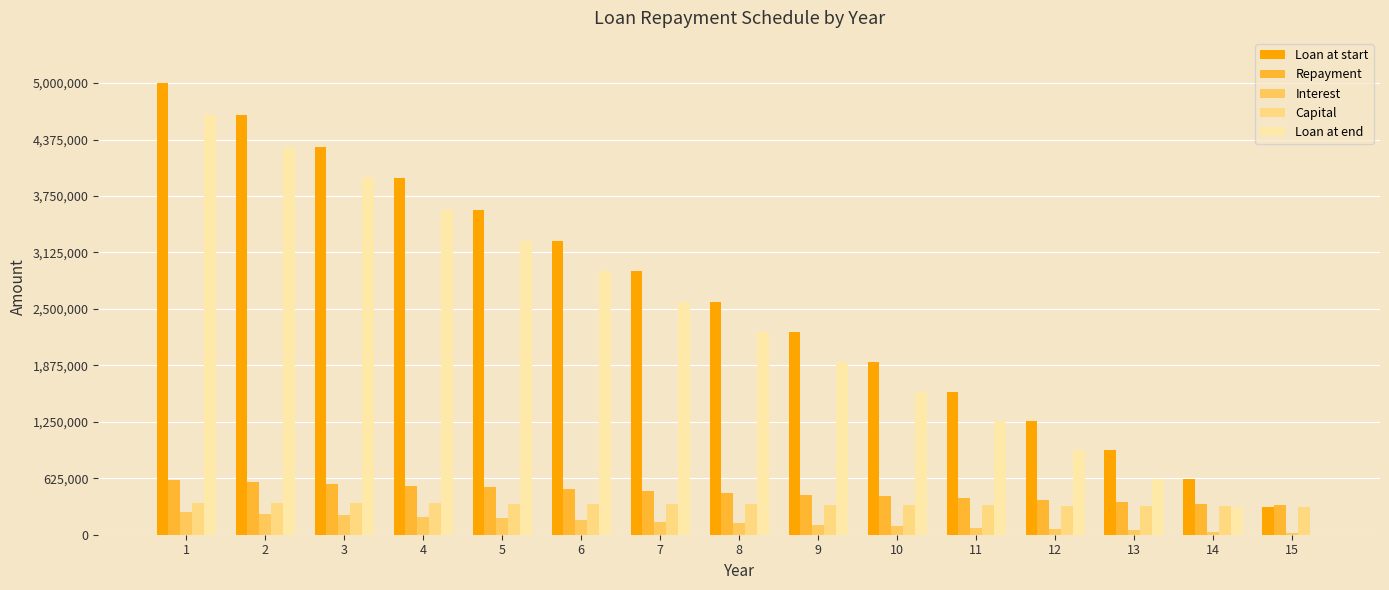

Which series has the widest spread of values?

Loan at start